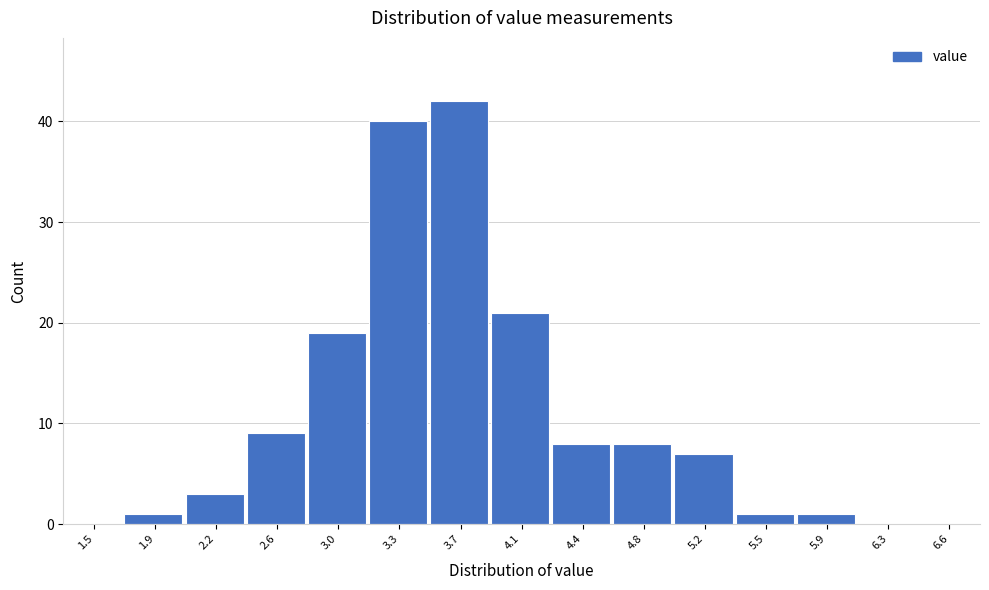

Reading left to right, list all the values displayed in this chart.

1.5=0	1.9=1	2.2=3	2.6=9	3.0=19	3.3=40	3.7=42	4.1=21	4.4=8	4.8=8	5.2=7	5.5=1	5.9=1	6.3=0	6.6=0